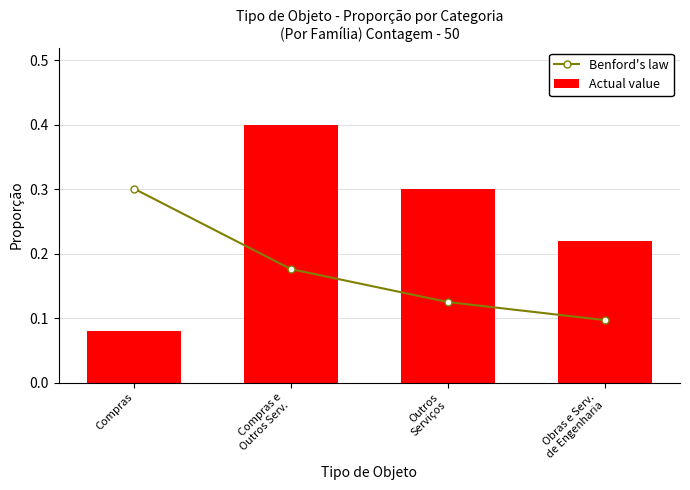

Reading right to left, list all the values displayed in this chart.

Benford's law: Obras e Serv.
de Engenharia=0.1	Outros
Serviços=0.1	Compras e
Outros Serv.=0.2	Compras=0.3
Actual value: Obras e Serv.
de Engenharia=0.2	Outros
Serviços=0.3	Compras e
Outros Serv.=0.4	Compras=0.1